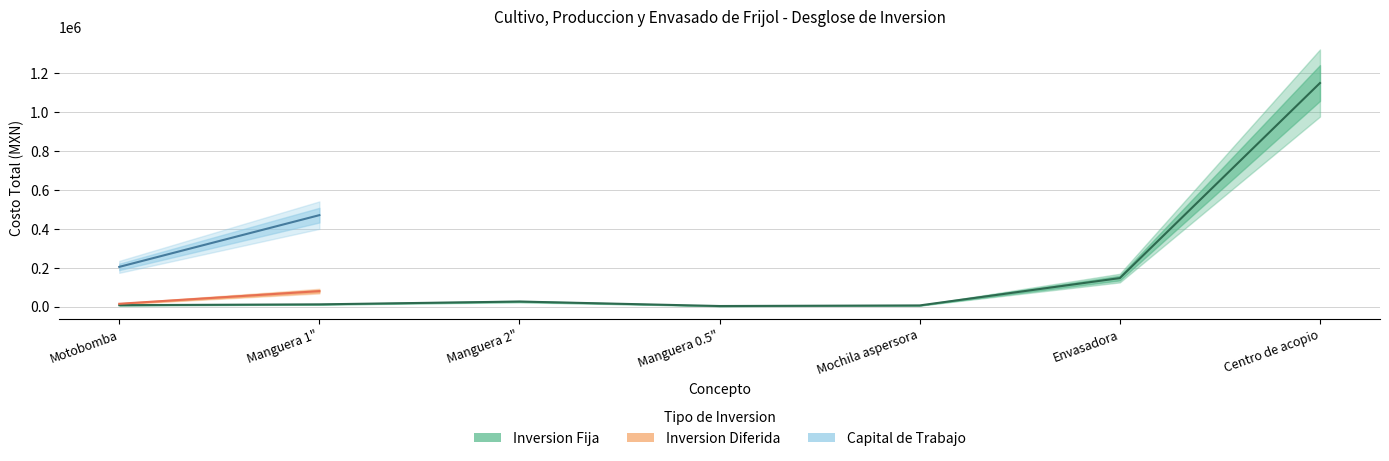

What is the spread (max minus min) of values at Centro de acopio?

1150000